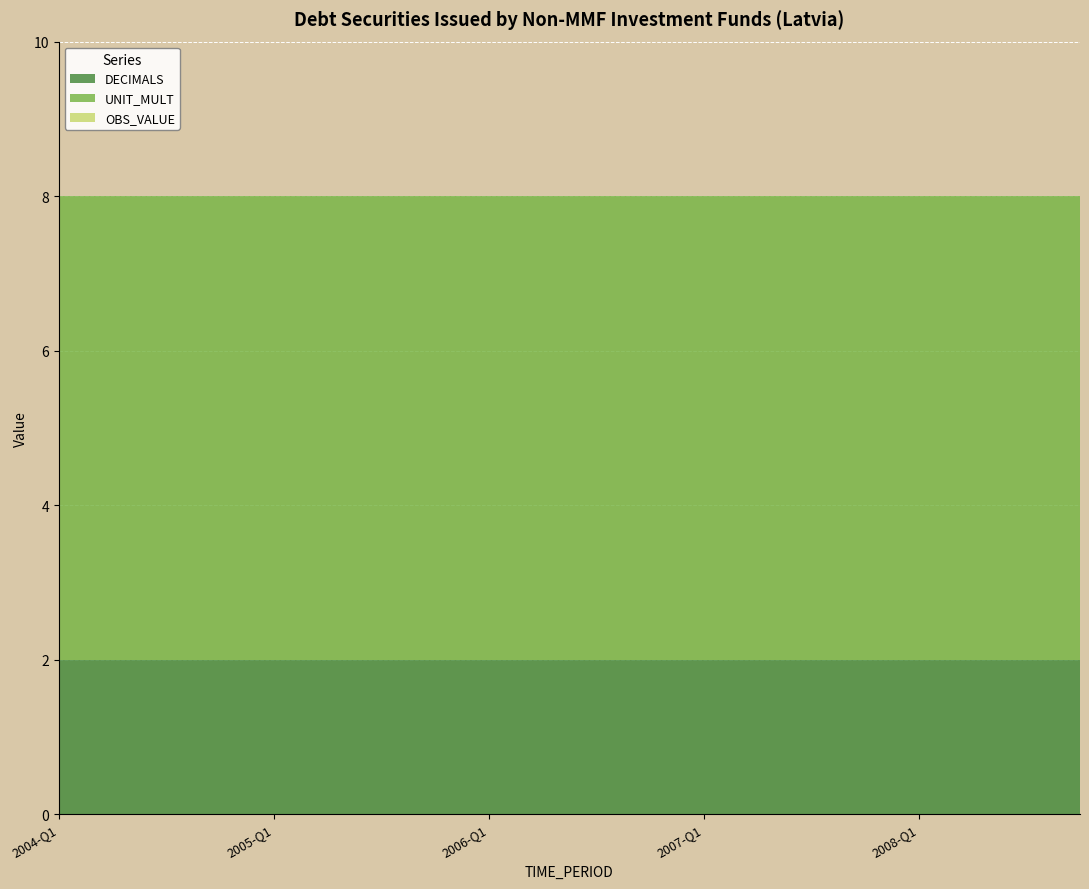

Is it true that UNIT_MULT equals 6 at 2004-Q1?

True